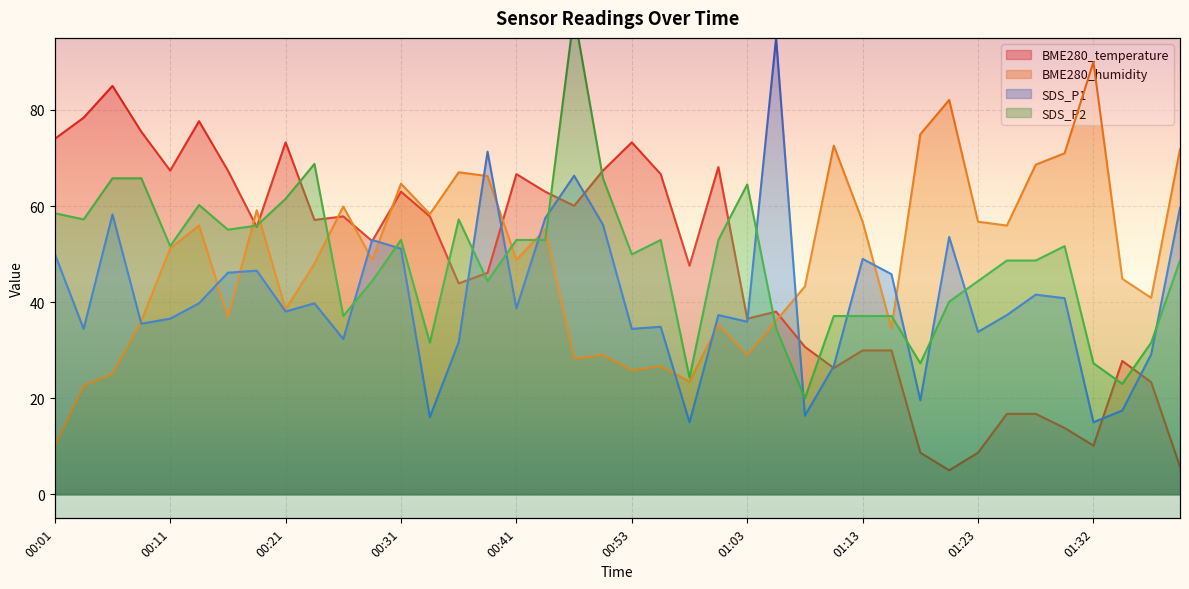

After their last crossing, which series has the higher values: BME280_humidity or SDS_P1?

BME280_humidity